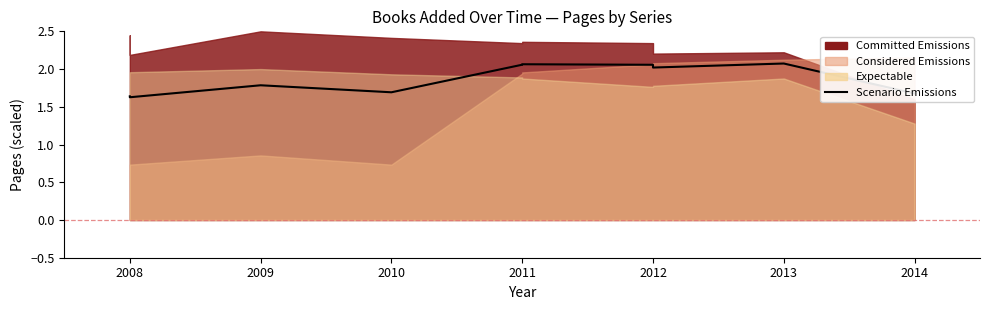

How many values are below 2?

5